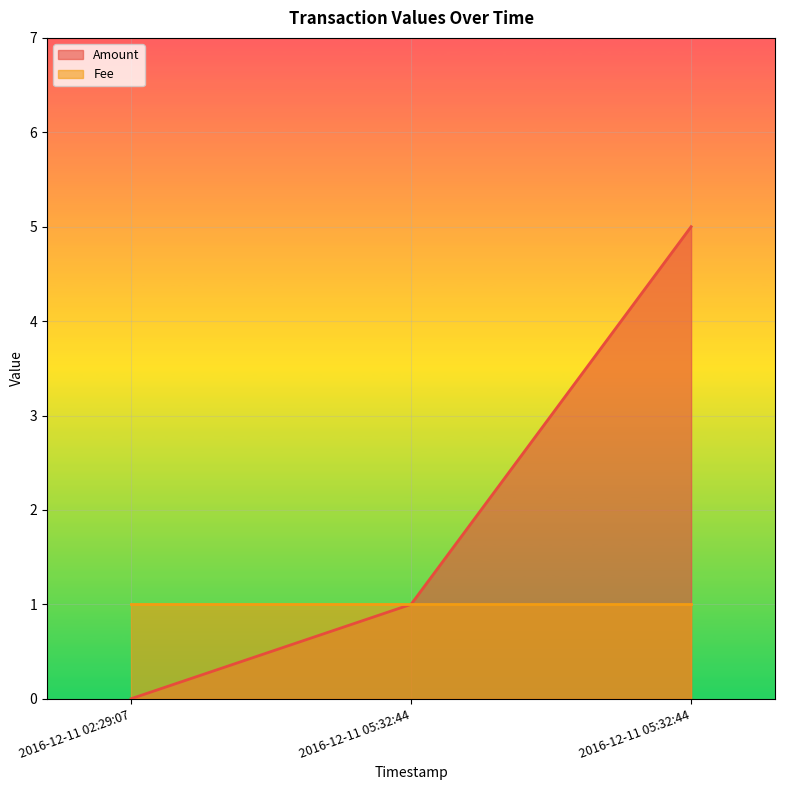

Does the chart display data point markers on the line(s)?

No